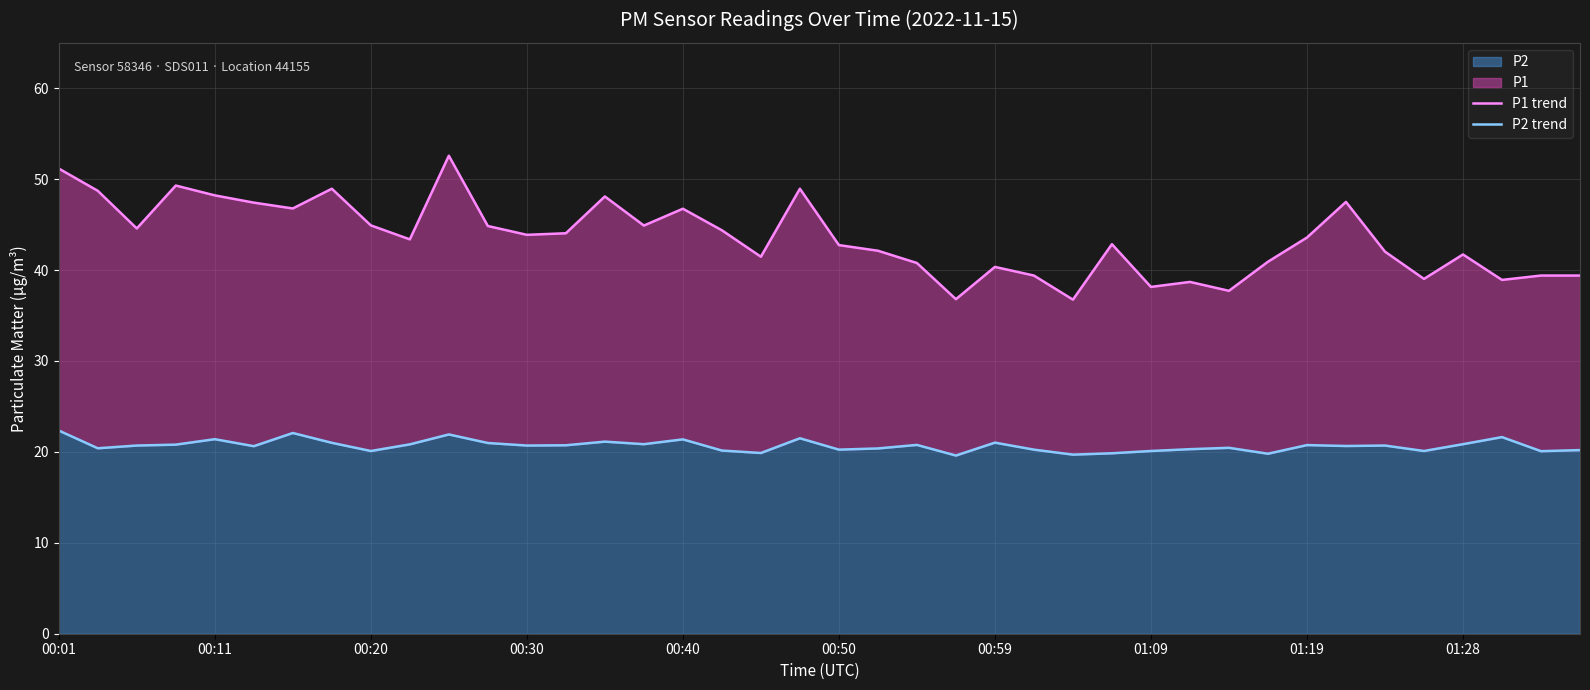

What is the total value across all series at 17?

64.5